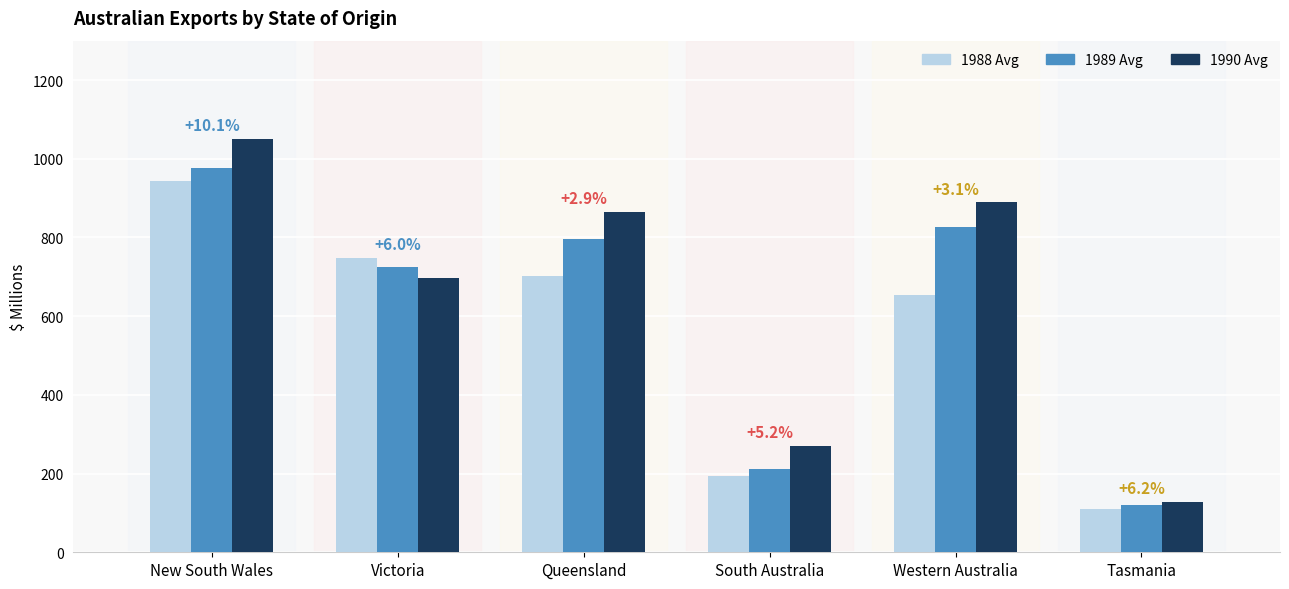

What is the label of the 2nd bar from the left?

Victoria